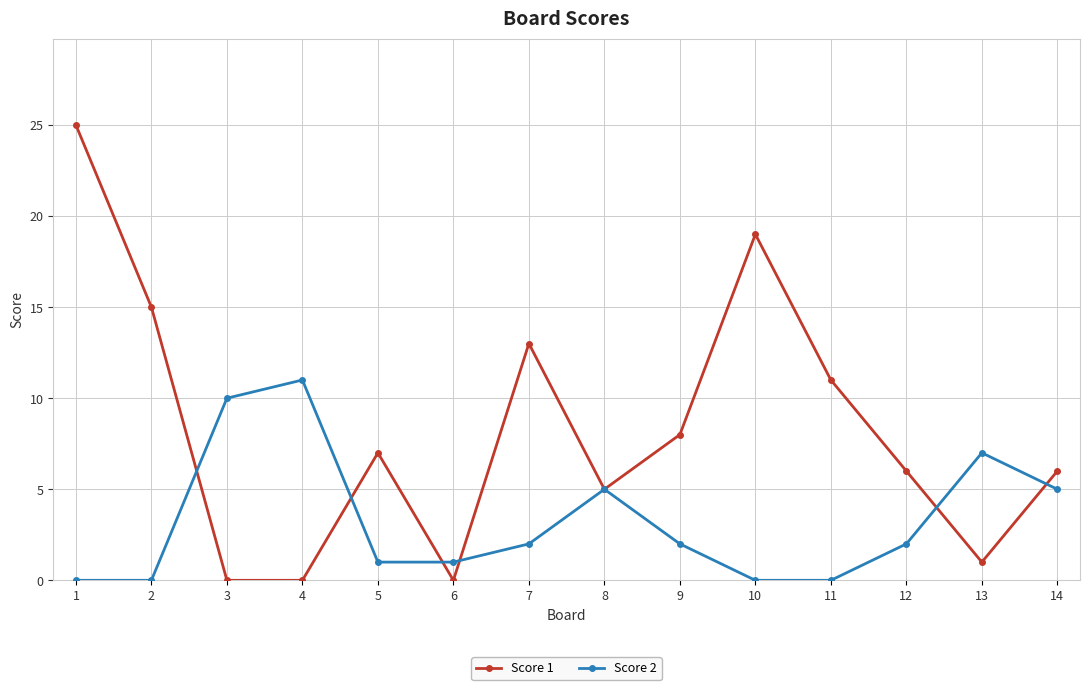

The Score 1 series shows 13 at 7. True or false?

True